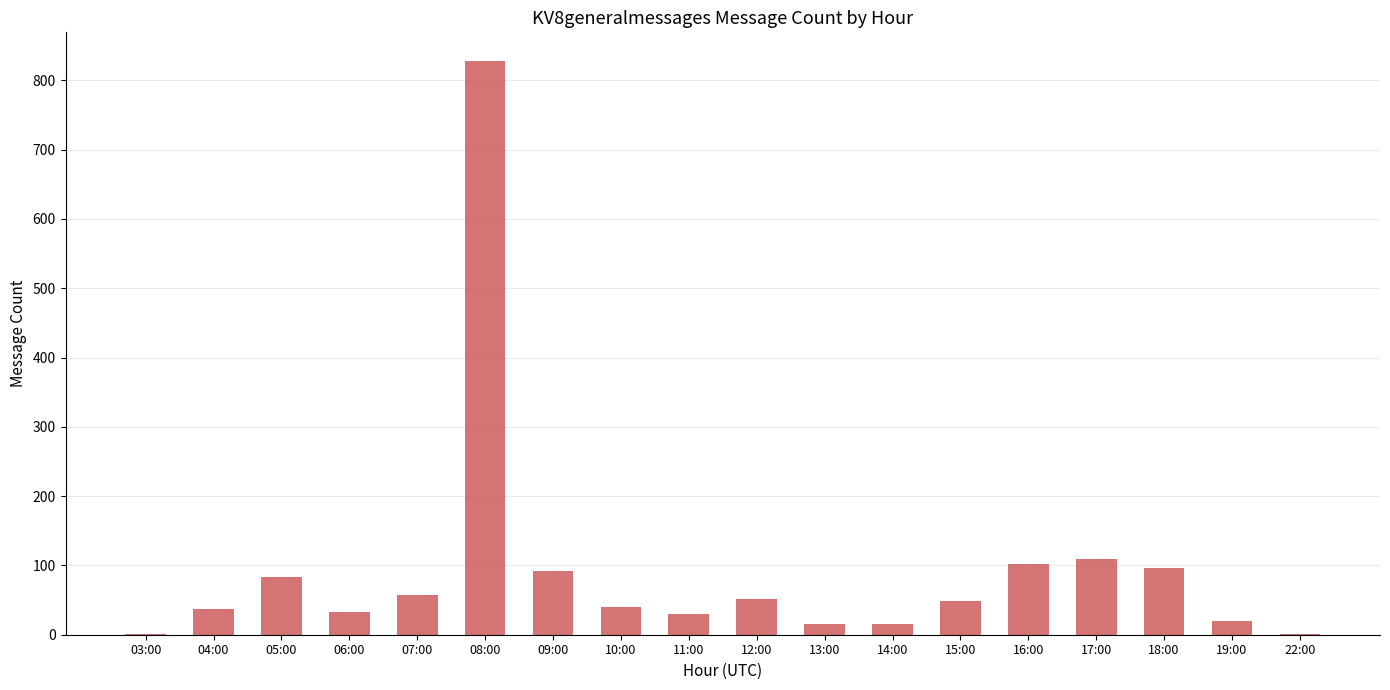

Read the value at 13:00.

15